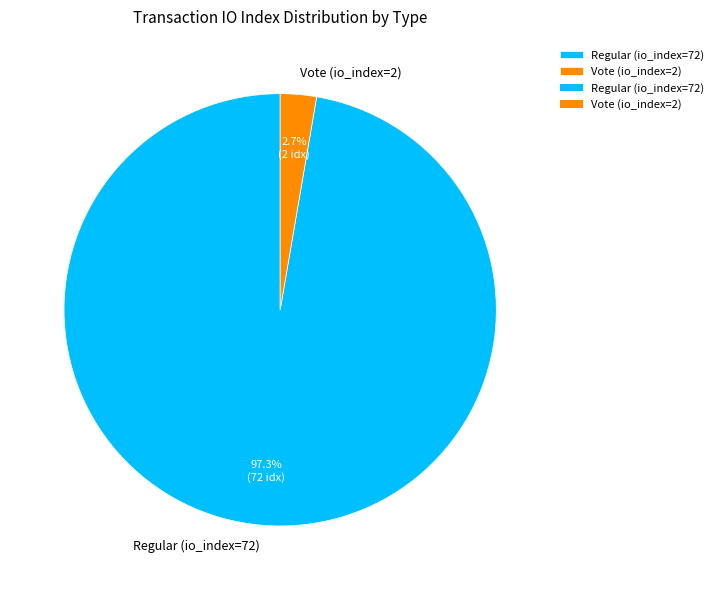

What percentage is NOT represented by Vote (io_index=2)?

97.3%